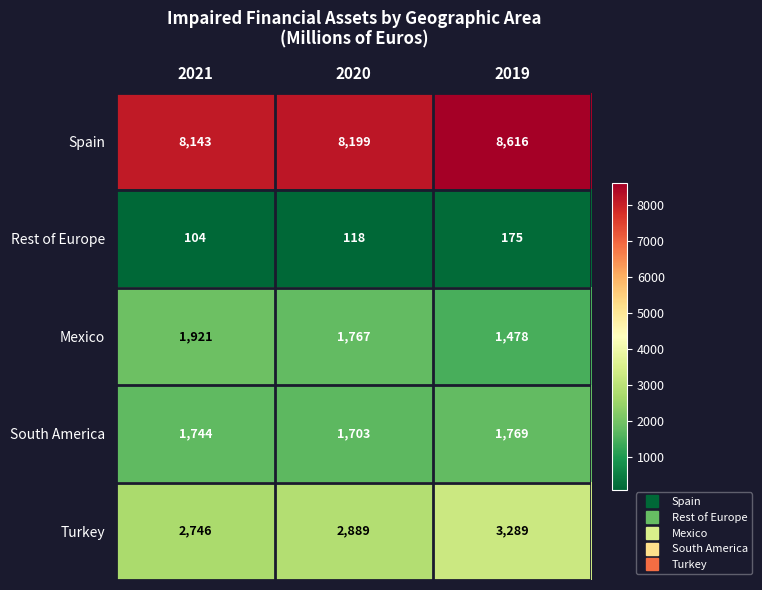

What is the greatest value displayed?

8616